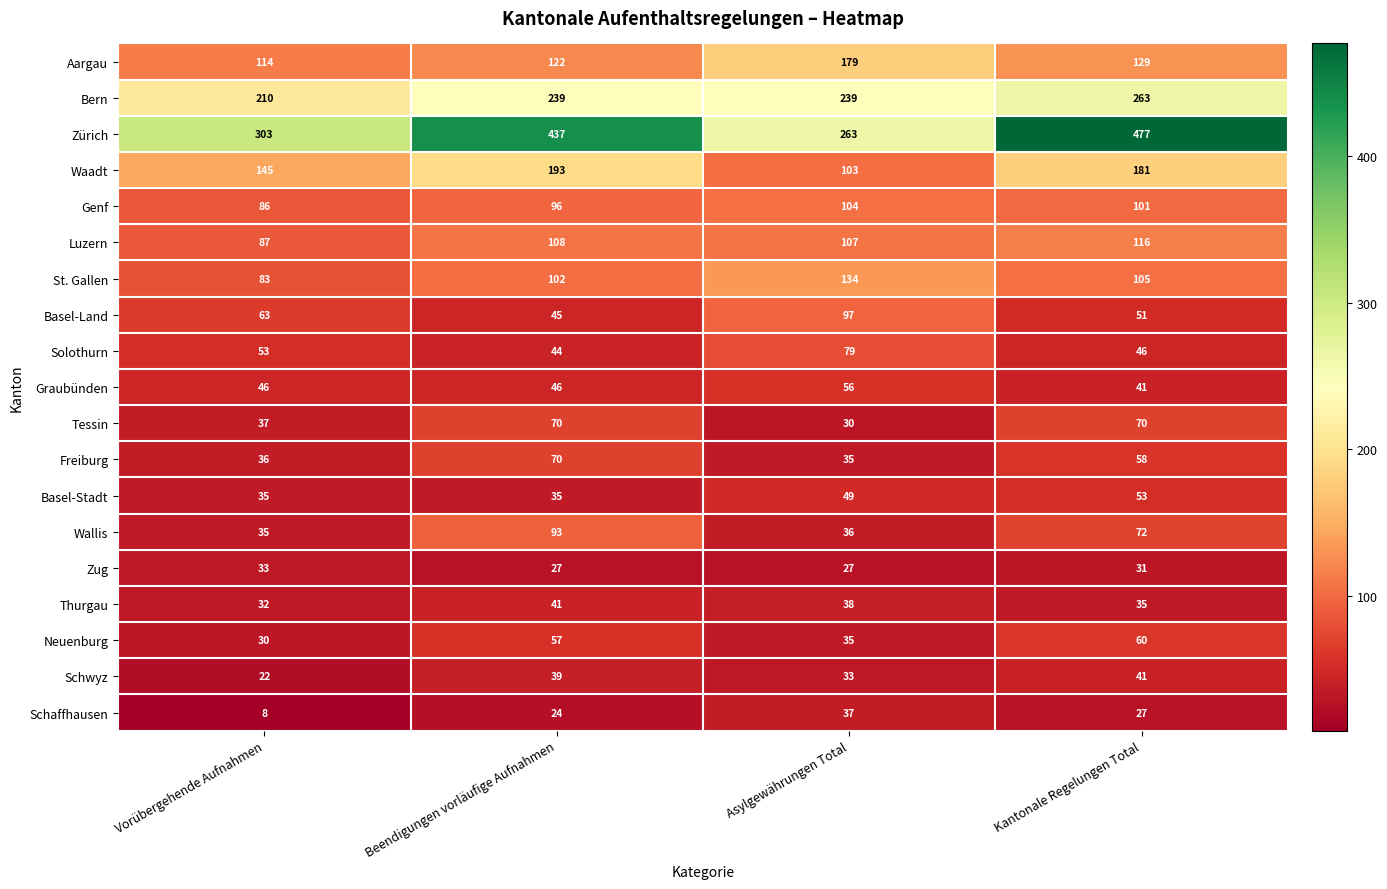

How many distinct data groups are displayed?

19